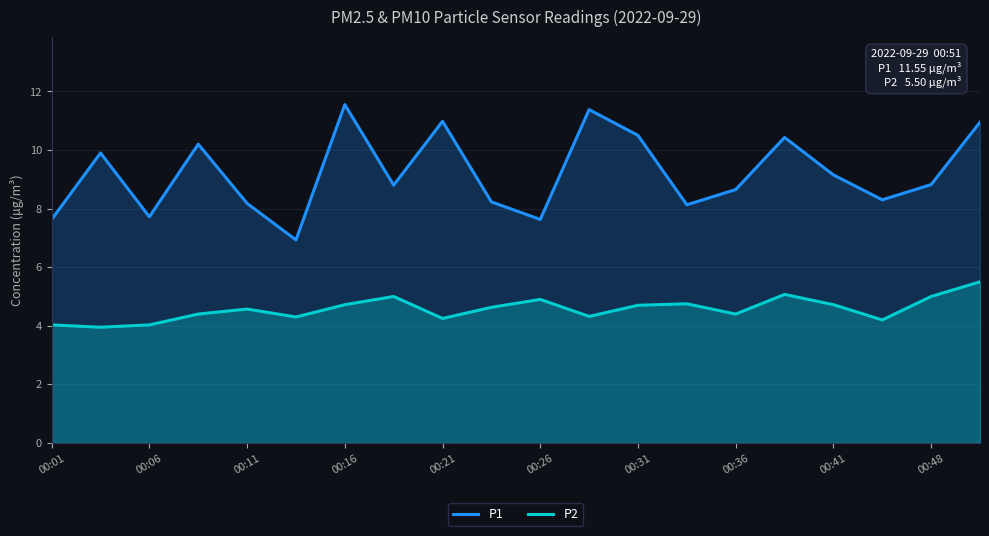

True or false: P1 and P2 cross at least once.

False